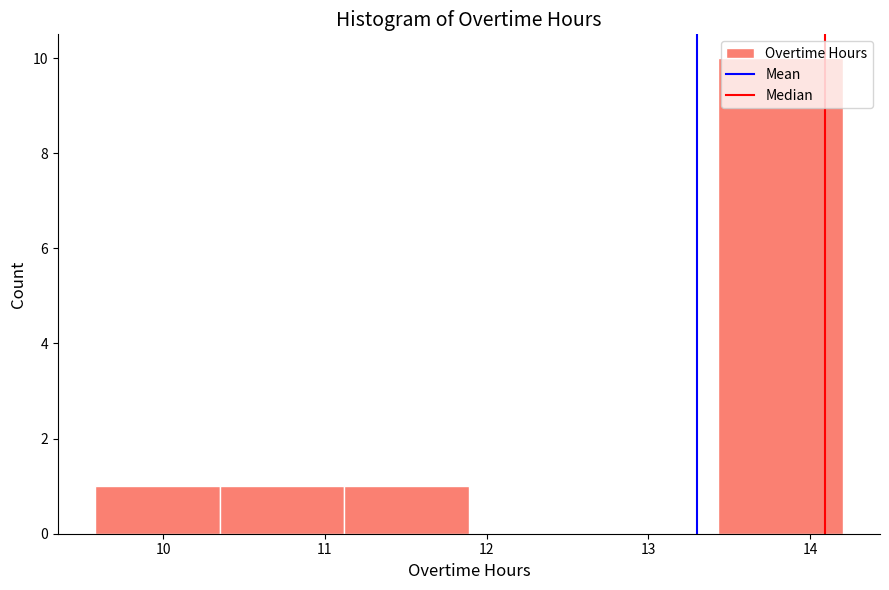

What is the height of the bar covering 10.35 to 11.12 on the x-axis? Neither the bar edges nor the heights are printed on the chart, so give them approximately, as read against the axes.

1